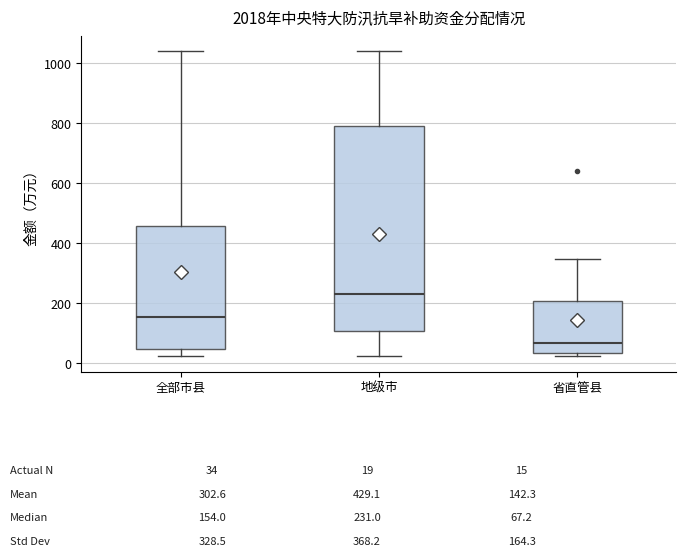

Which box has the lowest median line?

省直管县